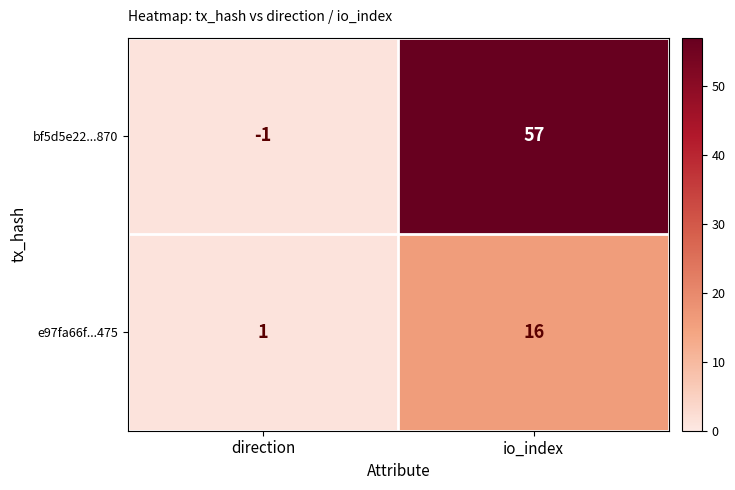

Which series has the largest range (max minus min)?

bf5d5e22...870